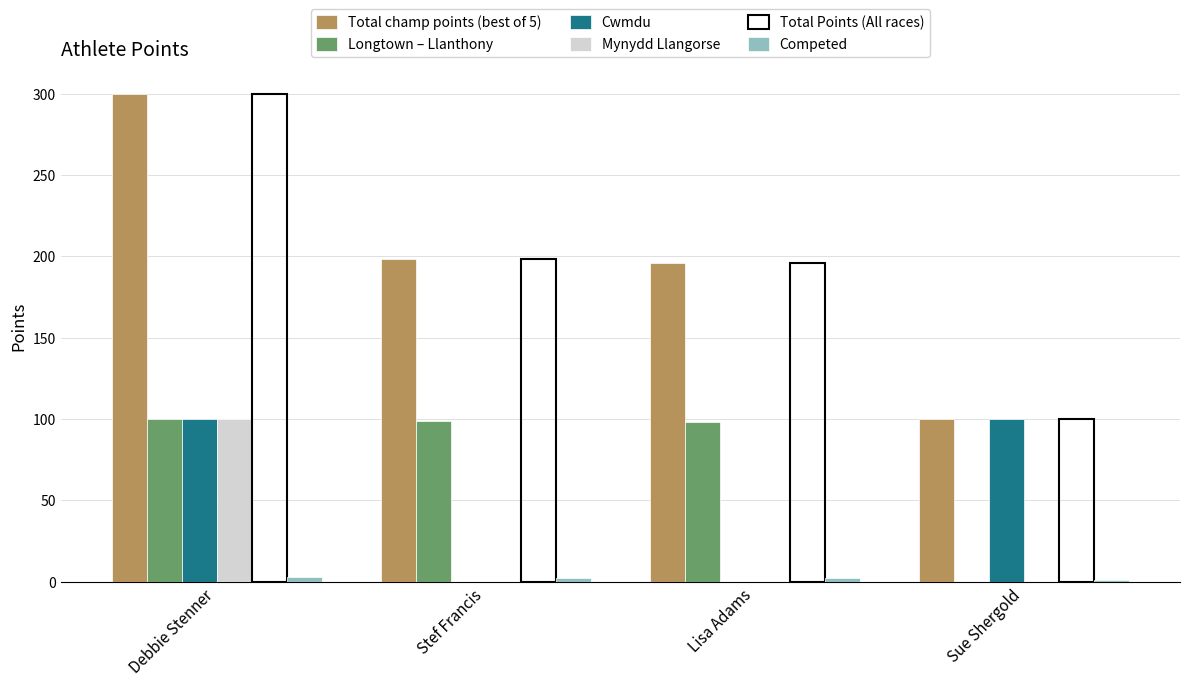

Is the value of Total Points (All races) at Stef Francis greater than the value of Cwmdu at Sue Shergold?

Yes